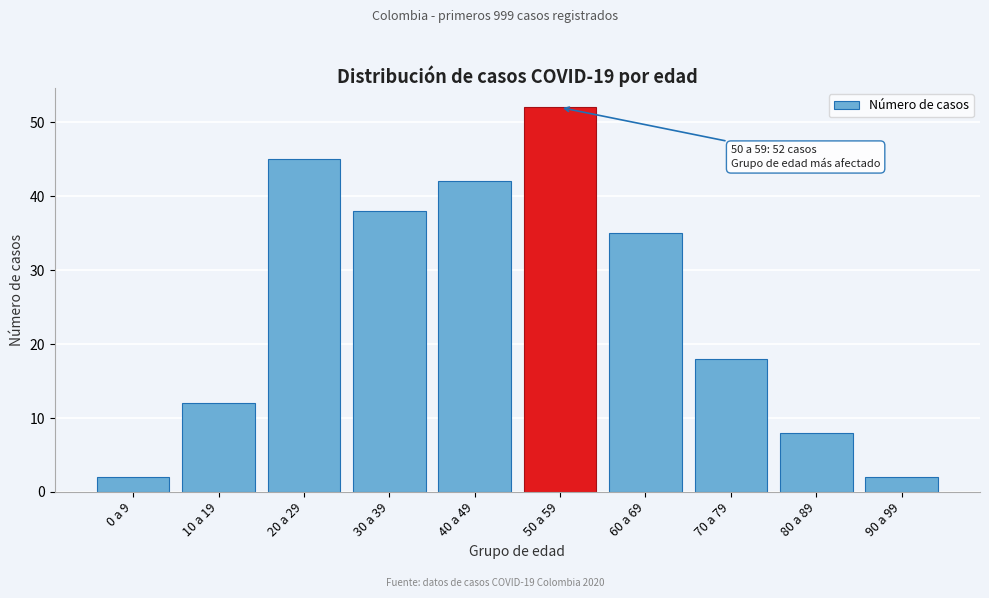

Reading right to left, extract all data points from this chart.

90 a 99=2	80 a 89=8	70 a 79=18	60 a 69=35	50 a 59=52	40 a 49=42	30 a 39=38	20 a 29=45	10 a 19=12	0 a 9=2